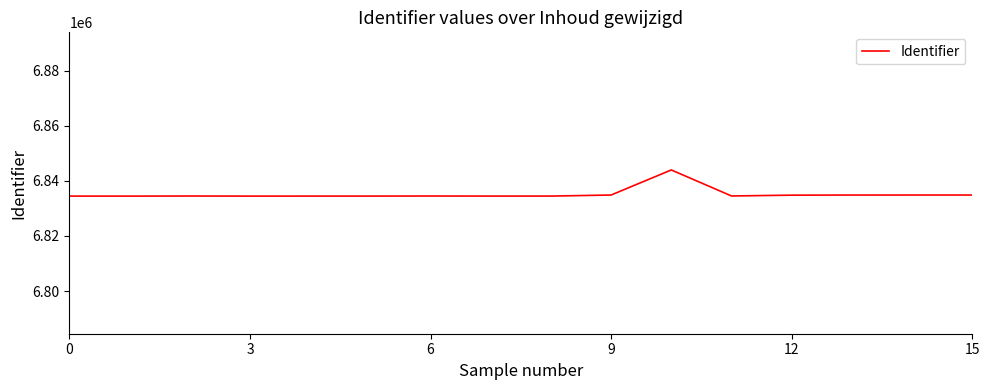

What is the greatest value displayed?

6843999